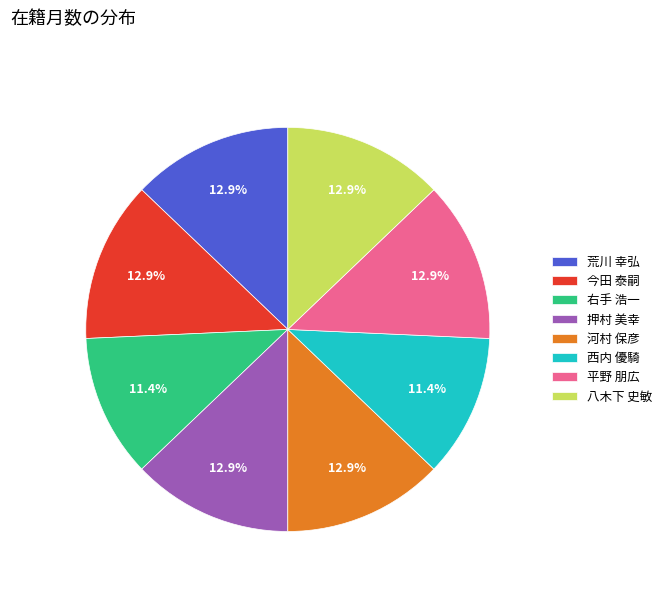

Does any single category account for the majority?

No